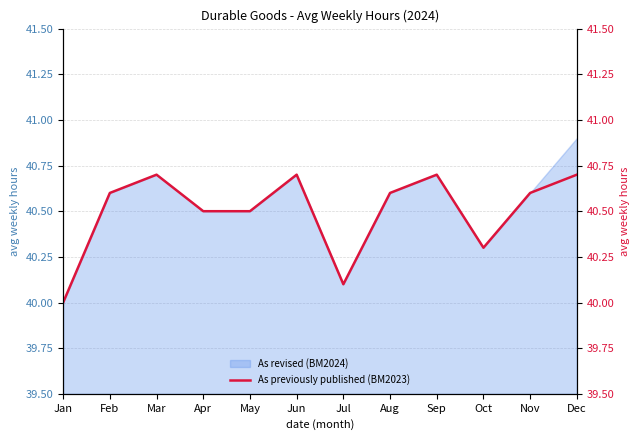

Does the chart have visible grid lines?

Yes